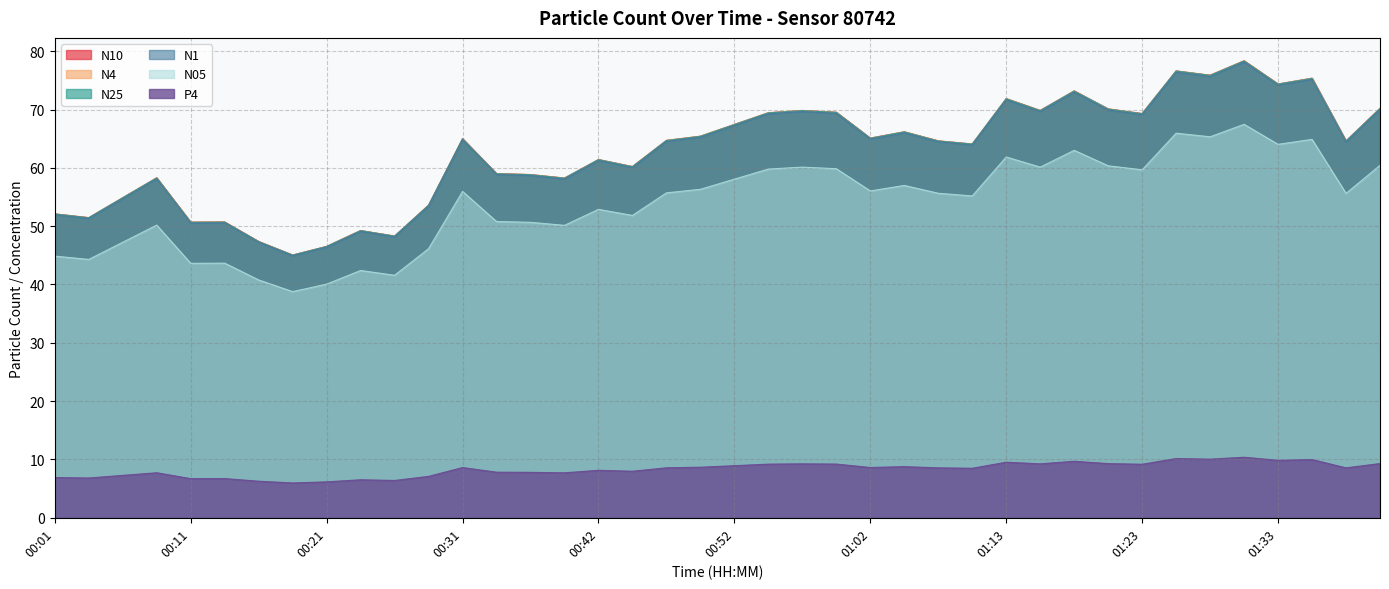

What is the maximum value for P4?

10.4